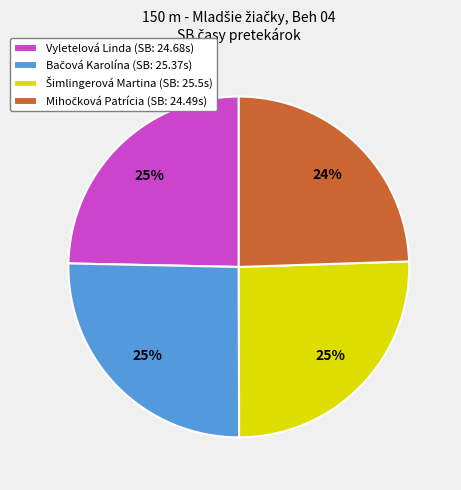

Is Vyletelová Linda (SB: 24.68s) the majority of the pie?

No